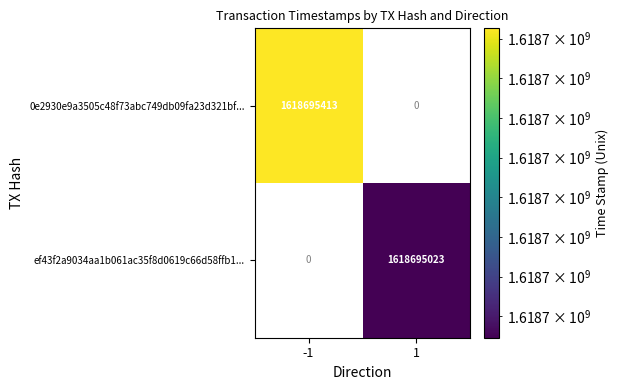

Count the number of data series in this chart.

2